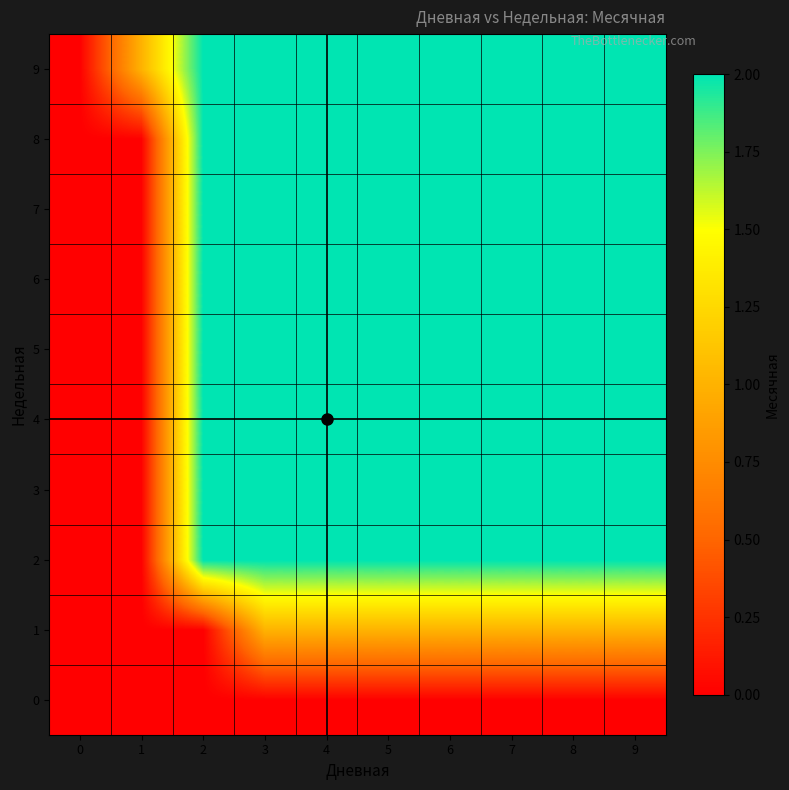

Rank the series at 8 from lowest to highest value.

0, 1, 2, 3, 4, 5, 6, 7, 8, 9